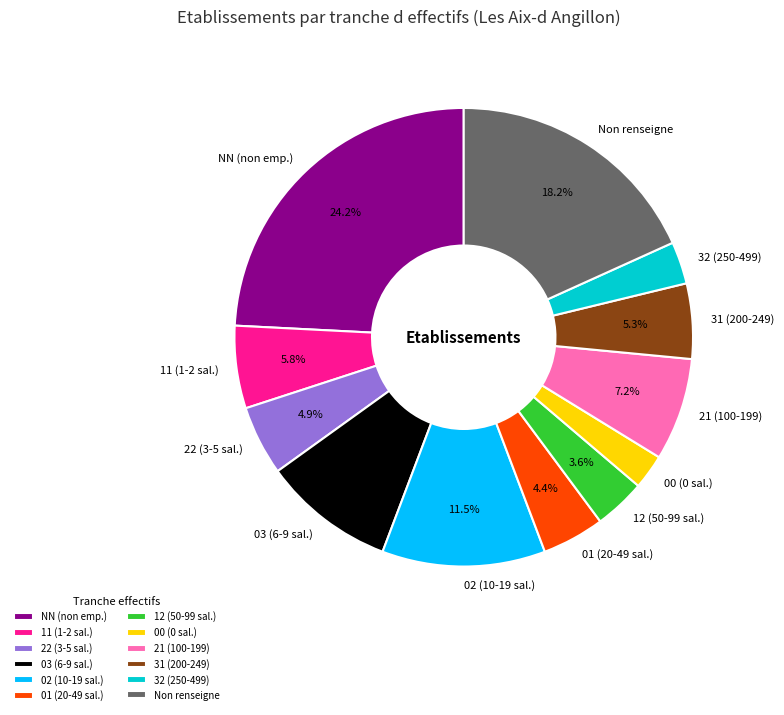

How many segments does this pie chart have?

12